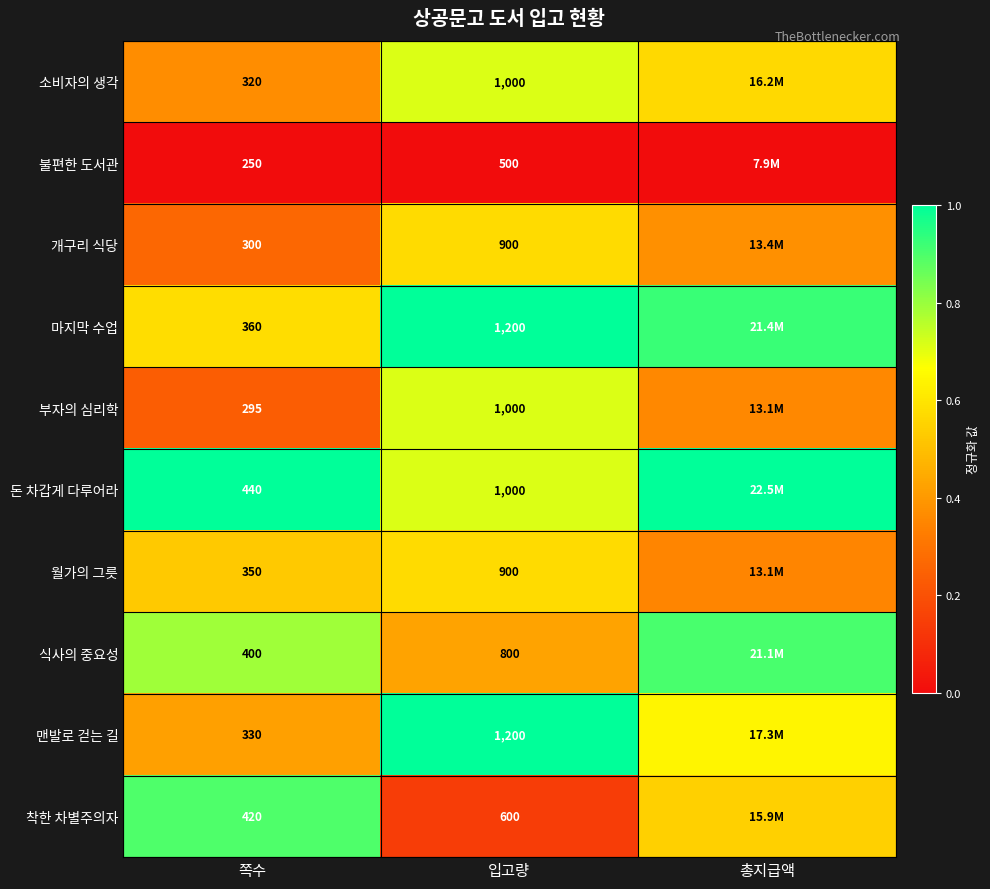

Which series changed the most between 쪽수 and 입고량?

맨발로 걷는 길